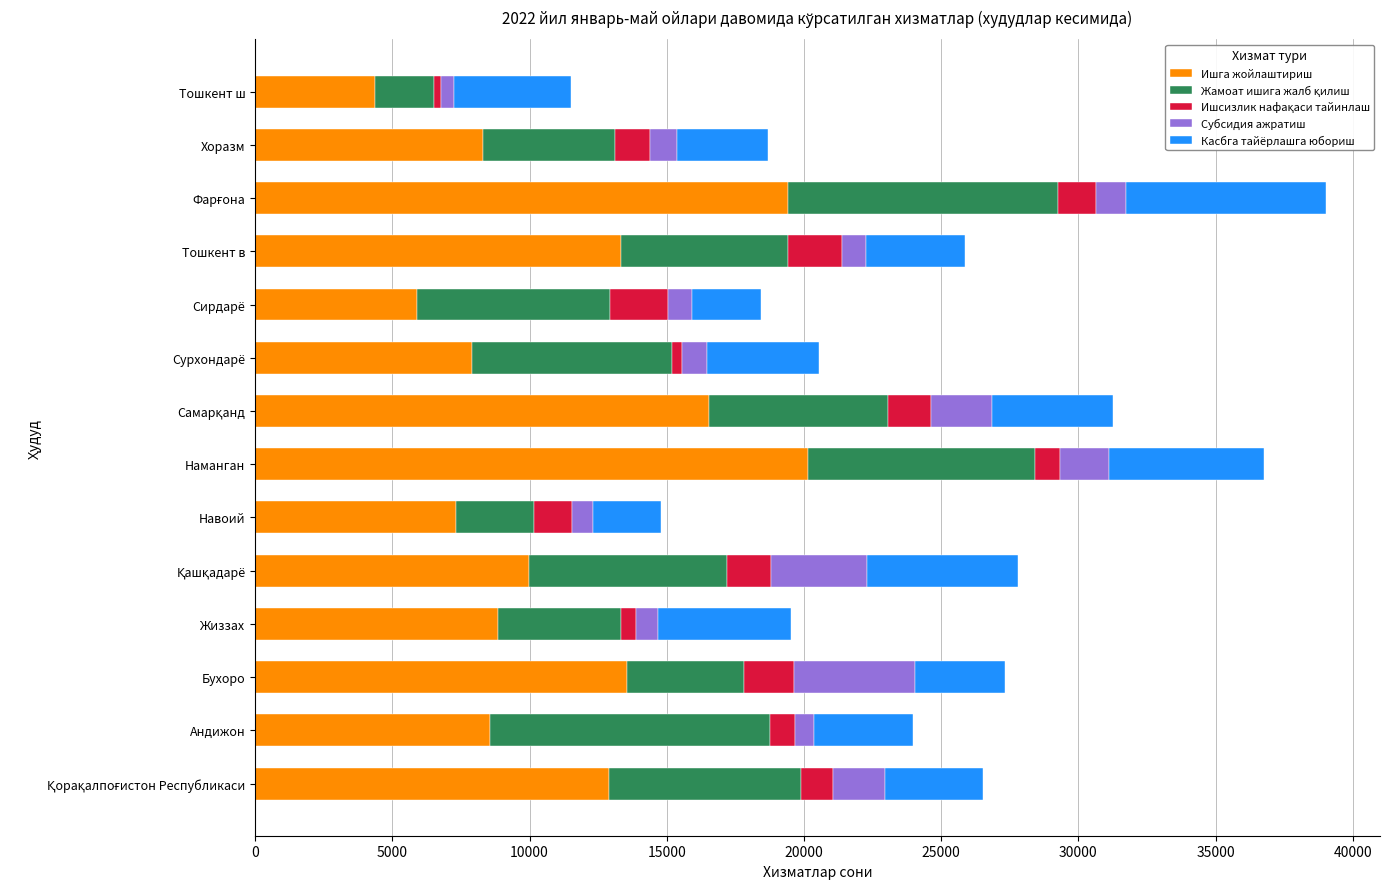

At which label does Ишга жойлаштириш reach its minimum?

Тошкент ш